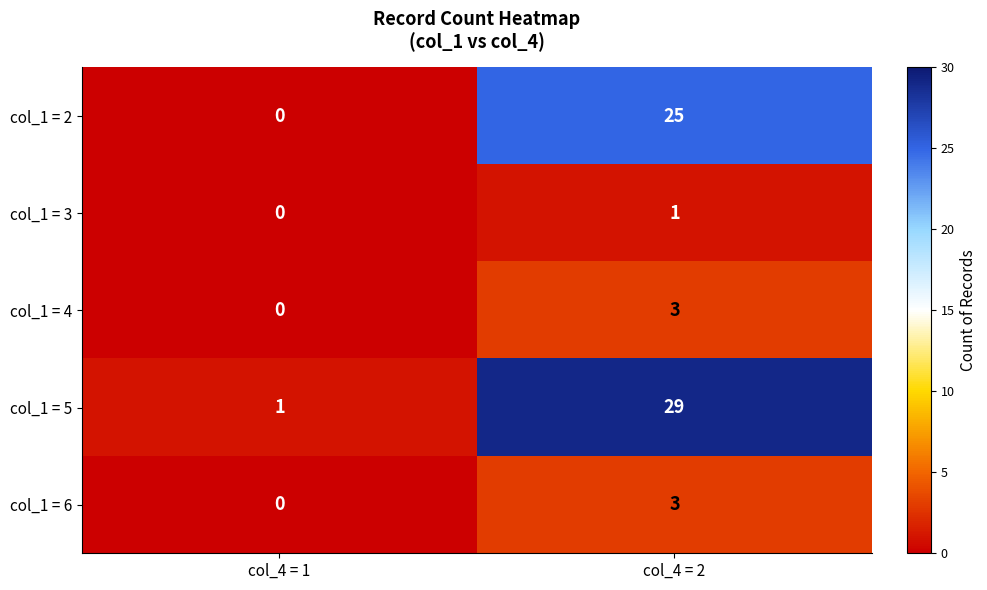

Which series has the widest spread of values?

col_1 = 5